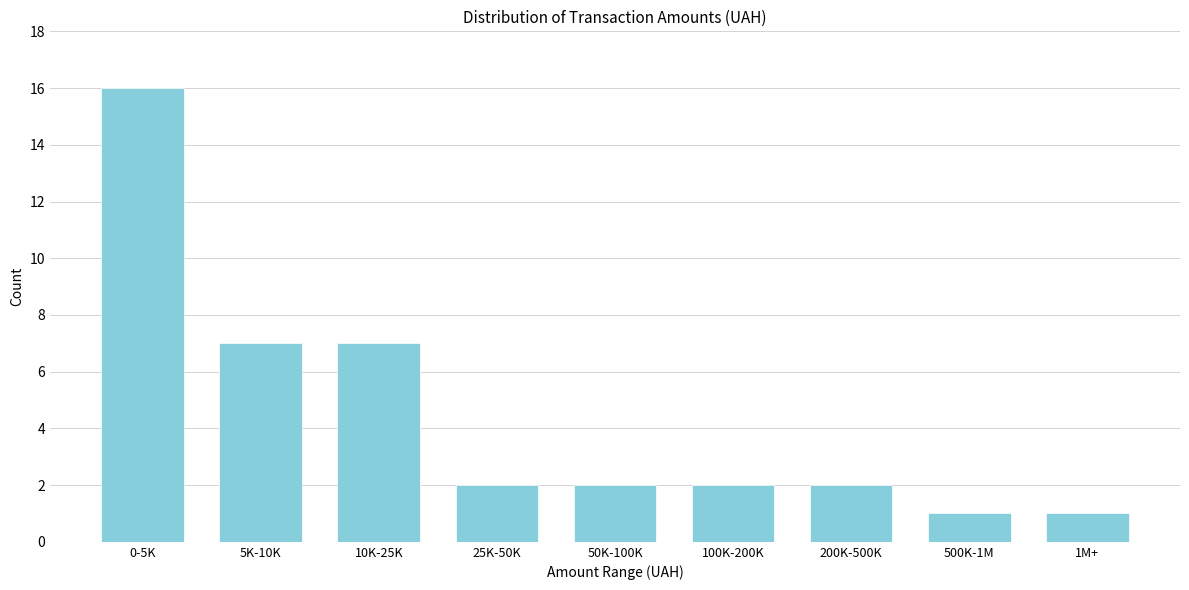

Reading left to right, extract all data points from this chart.

16	7	7	2	2	2	2	1	1